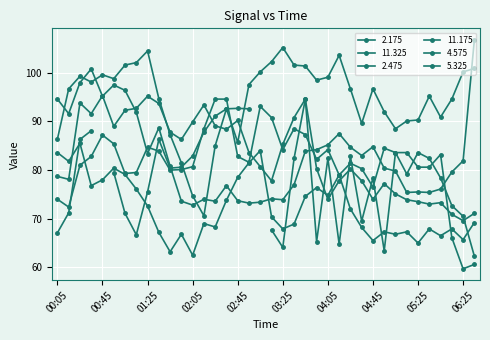

True or false: 4.575 has more than 1 points higher than both neighbors.

True